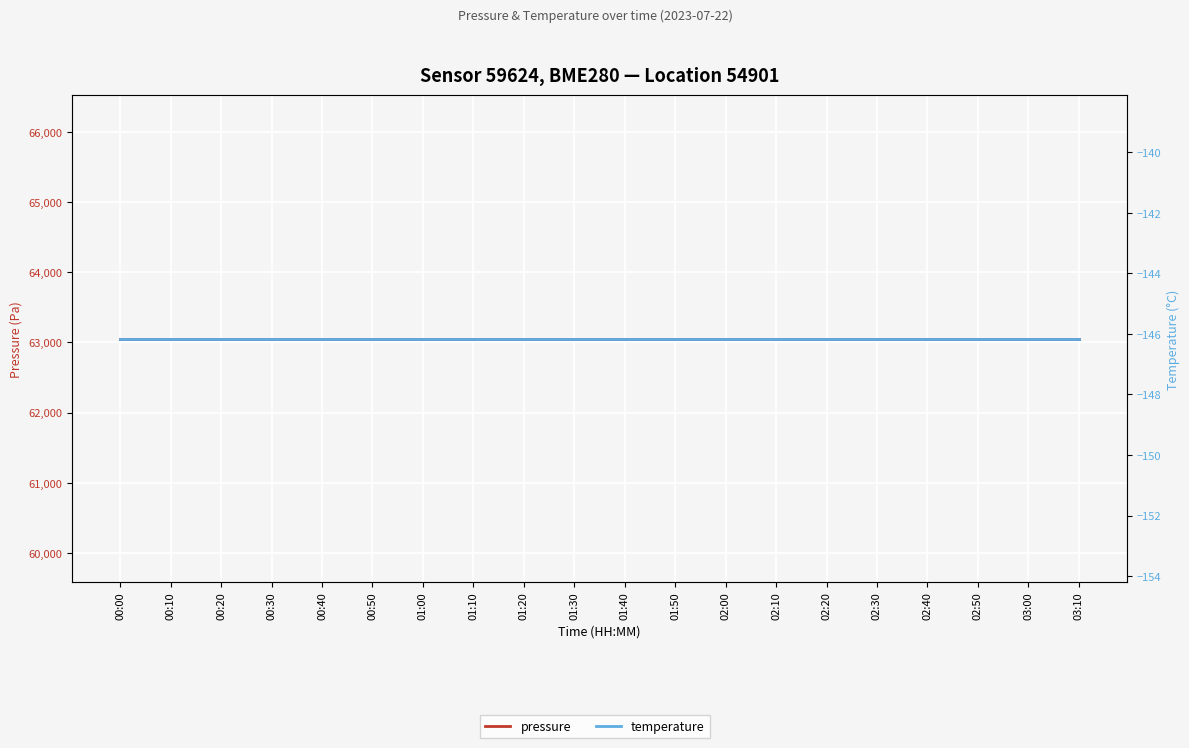

Reading left to right, transcribe all the data shown in this chart.

pressure: 63053.2	63053.2	63053.2	63053.2	63053.2	63053.2	63053.2	63053.2	63053.2	63053.2	63053.2	63053.2	63053.2	63053.2	63053.2	63053.2	63053.2	63053.2	63053.2	63053.2
temperature: -146.2	-146.2	-146.2	-146.2	-146.2	-146.2	-146.2	-146.2	-146.2	-146.2	-146.2	-146.2	-146.2	-146.2	-146.2	-146.2	-146.2	-146.2	-146.2	-146.2